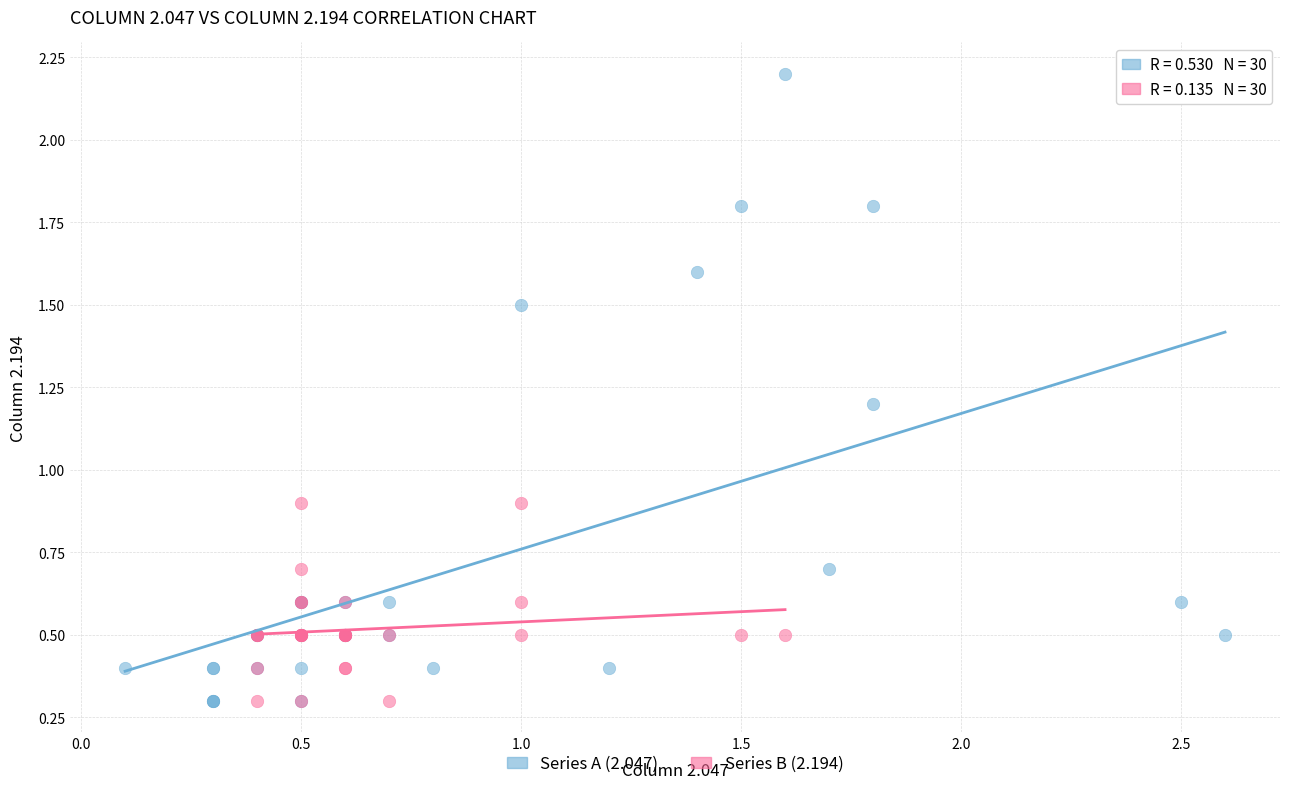

Which series contains the highest Y value?

Series A (2.047)